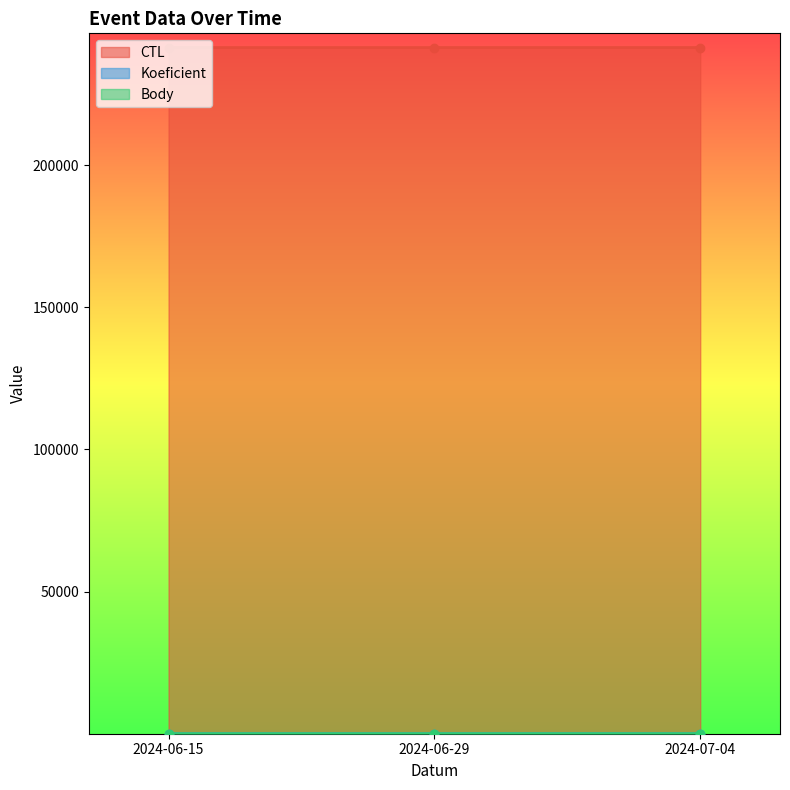

What is the spread (max minus min) of values at 2024-06-29?

241310